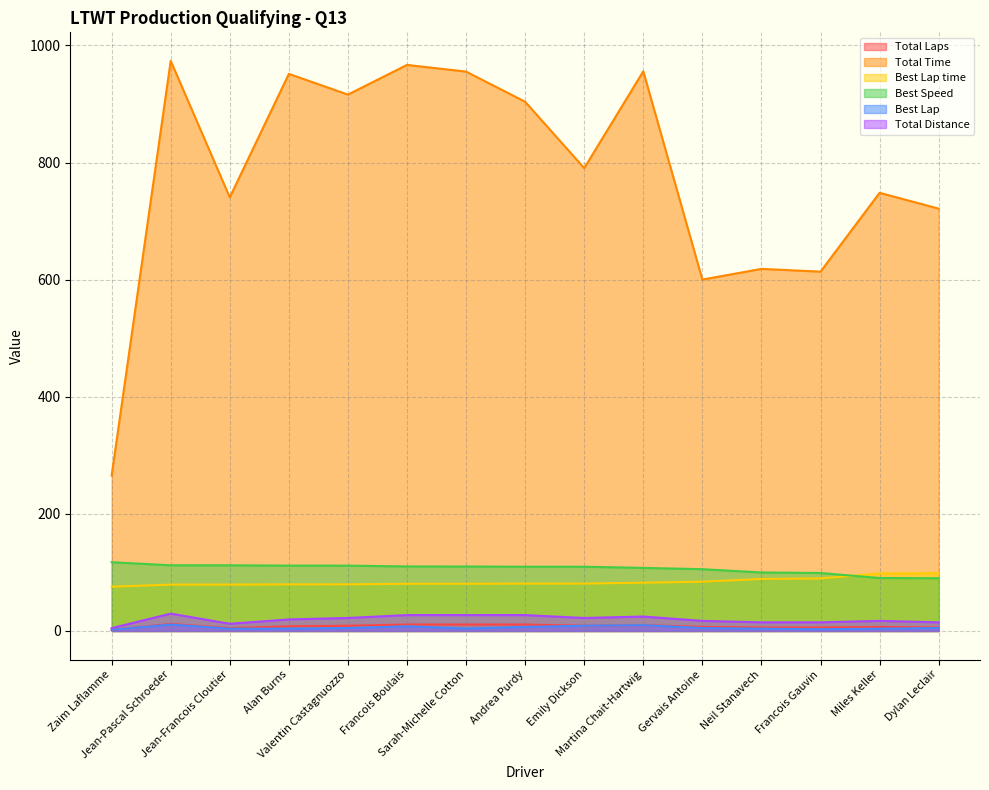

True or false: Best Lap and Total Distance cross at least once.

False